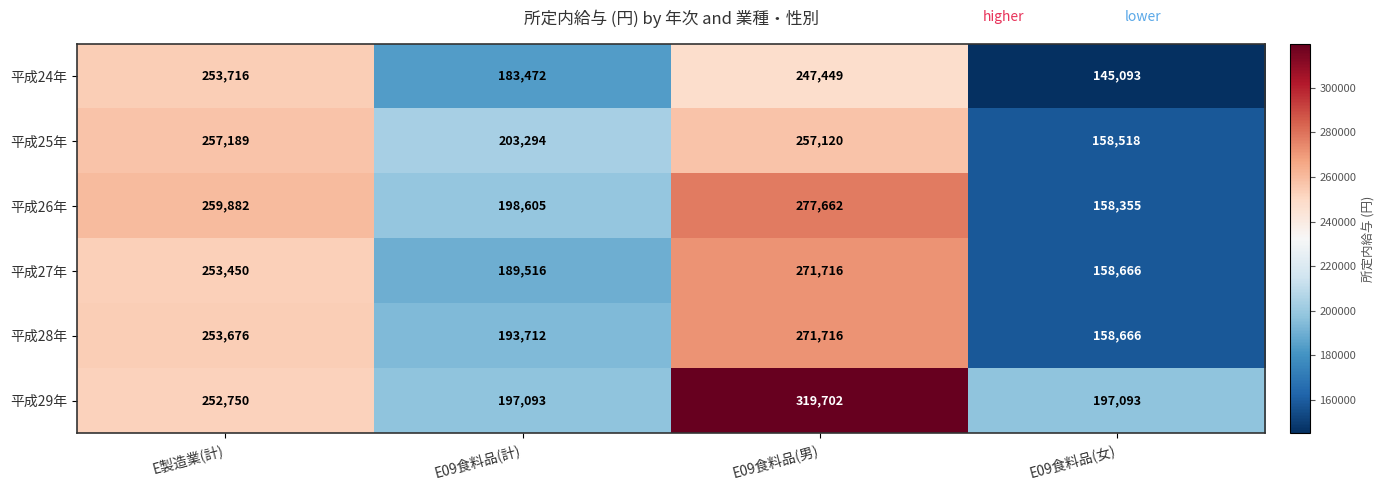

What is the spread (max minus min) of values at E製造業(計)?

7132